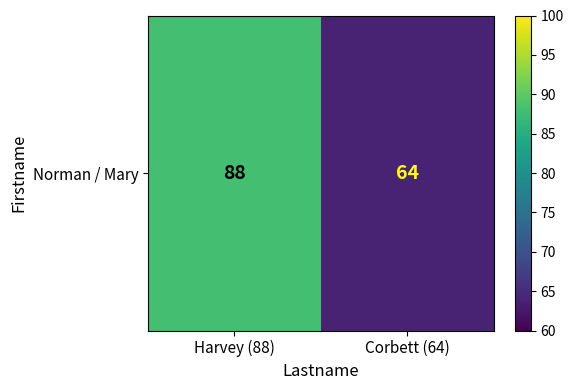

Reading right to left, transcribe all the data shown in this chart.

64	88